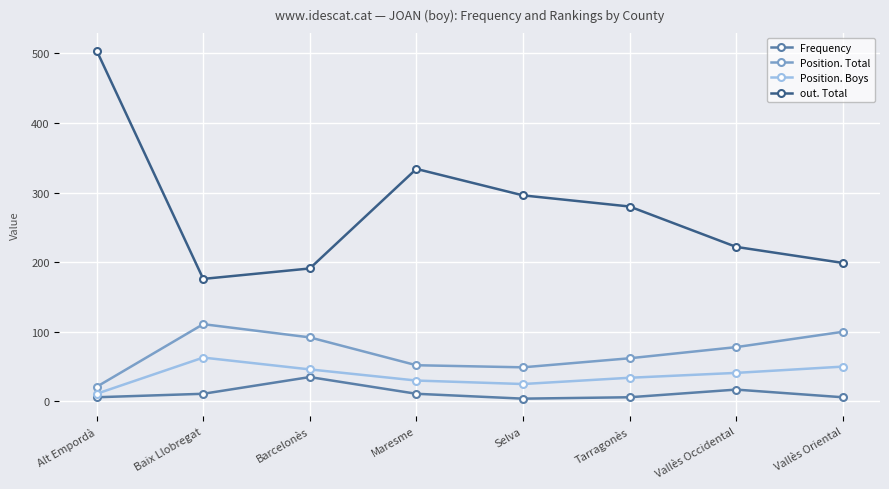

In Position. Boys, how many points are lower than both neighbors (excluding endpoints)?

1